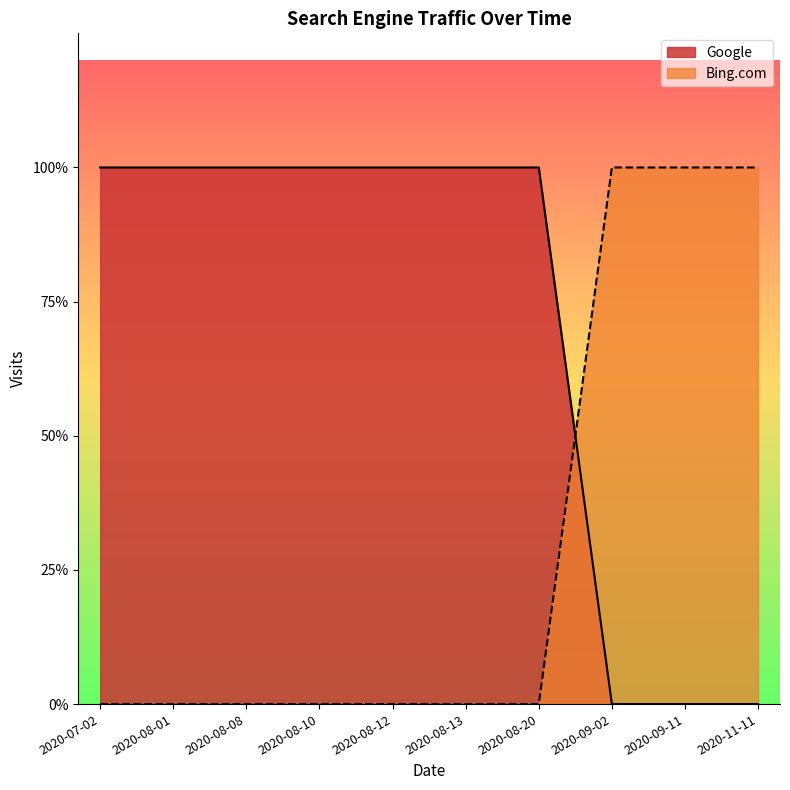

Rank the series by their maximum value, from lowest to highest.

Google, Bing.com